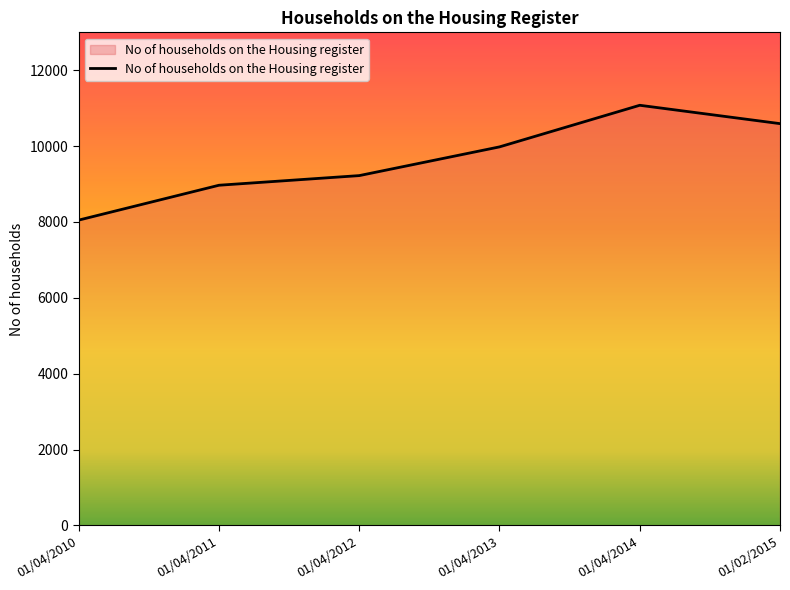

Does the chart have visible grid lines?

No